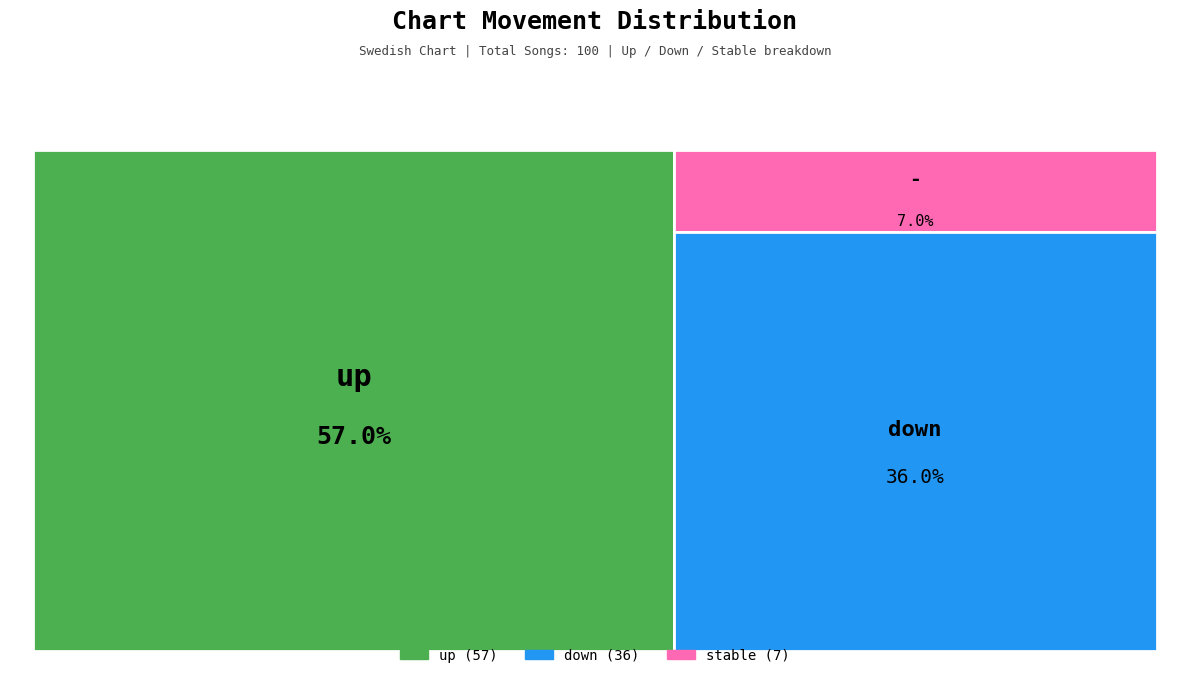

Is the sum of - and down greater than half?

No